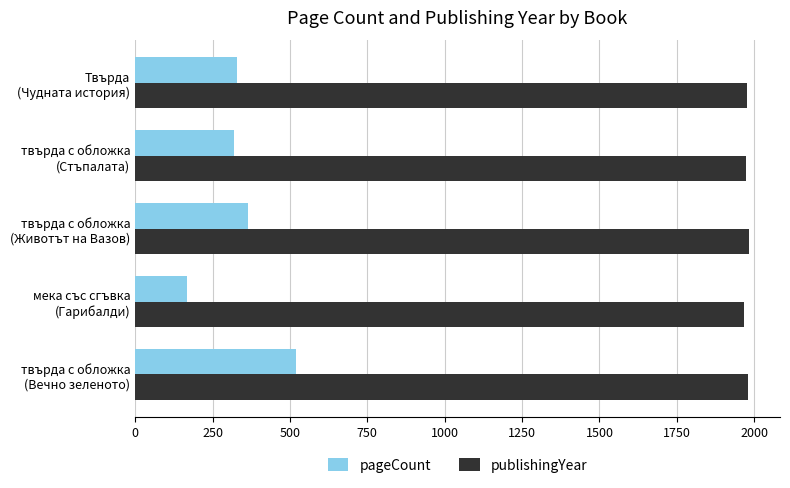

Rank the series by their maximum value, from lowest to highest.

pageCount, publishingYear